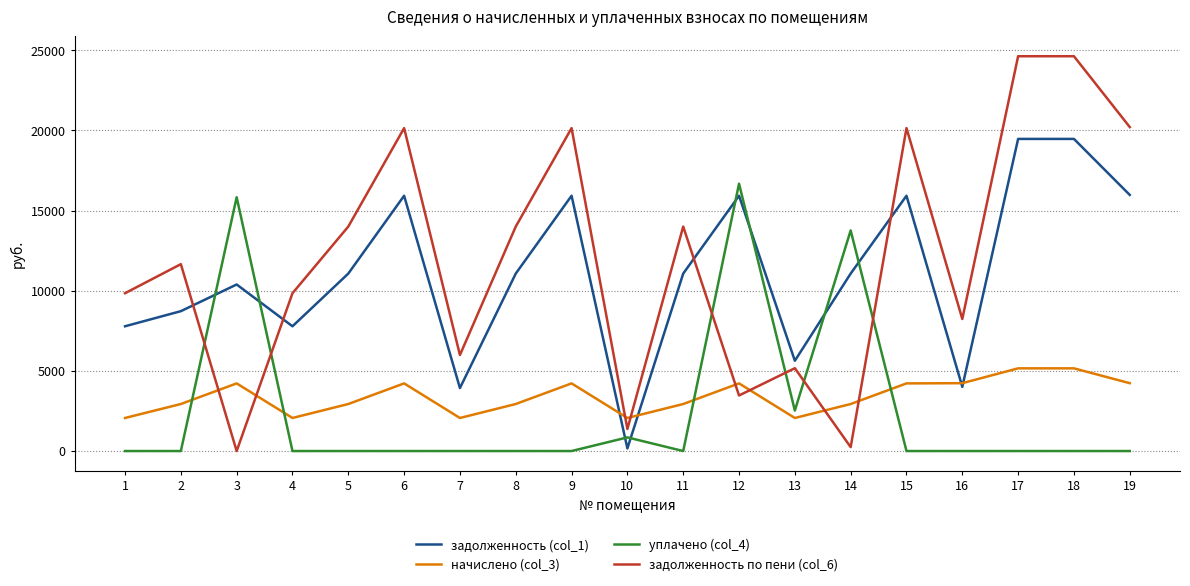

What is the average value of the задолженность по пени (col_6) series?

11983.5